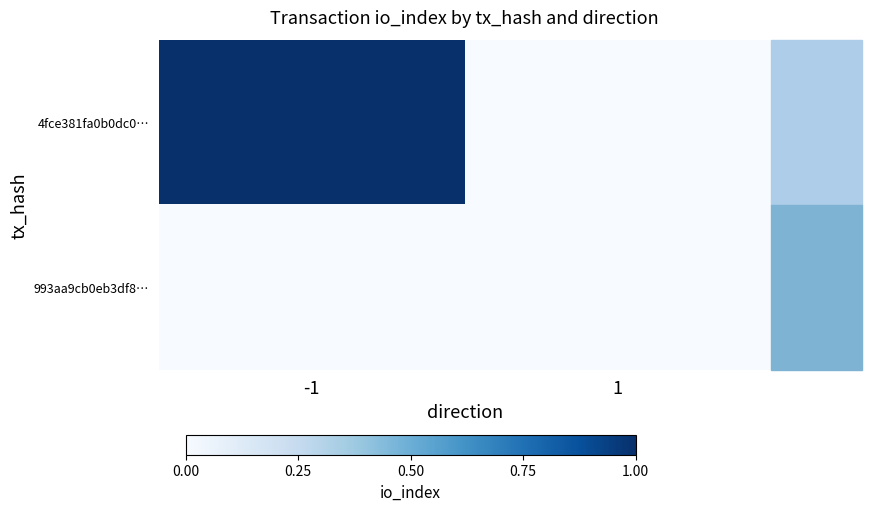

How many data points does each series have?

2